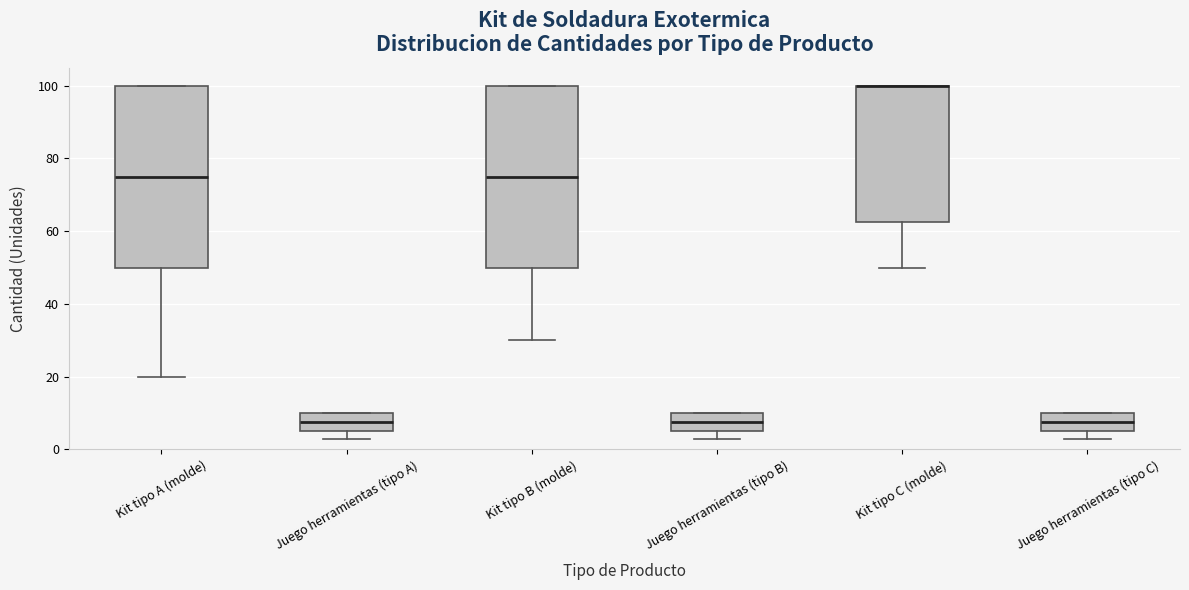

Reading left to right, read every box against the y-axis: the position of its median line, the range the box covers, and the ends of its whiskers. The values are not printed on the chart, so give them approximately, as read against the axis.

Kit tipo A (molde): median 76, box 50 to 100, whiskers 20 to 100
Juego herramientas (tipo A): median 8, box 6 to 10, whiskers 4 to 10
Kit tipo B (molde): median 76, box 50 to 100, whiskers 30 to 100
Juego herramientas (tipo B): median 8, box 6 to 10, whiskers 4 to 10
Kit tipo C (molde): median 100 (drawn on the box's upper edge), box 62 to 100, whiskers 50 to 100
Juego herramientas (tipo C): median 8, box 6 to 10, whiskers 4 to 10